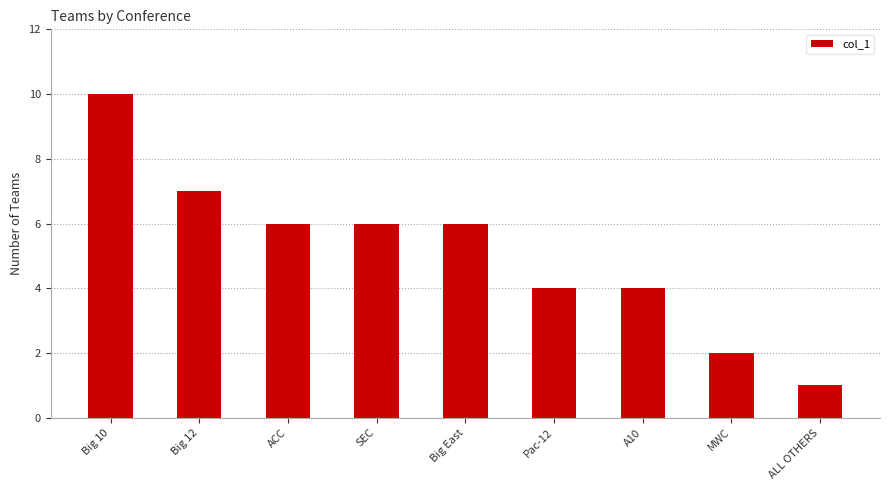

What is the minimum value shown in the chart?

1